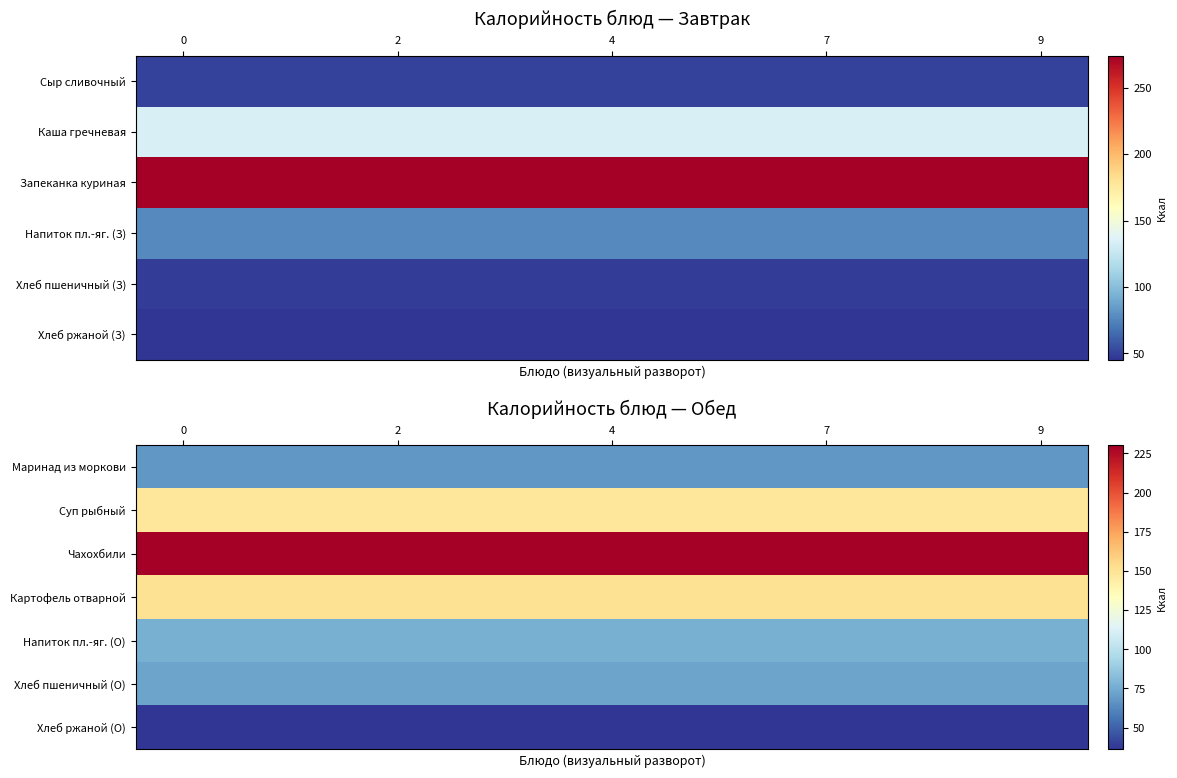

What is the smallest value displayed?

36.3